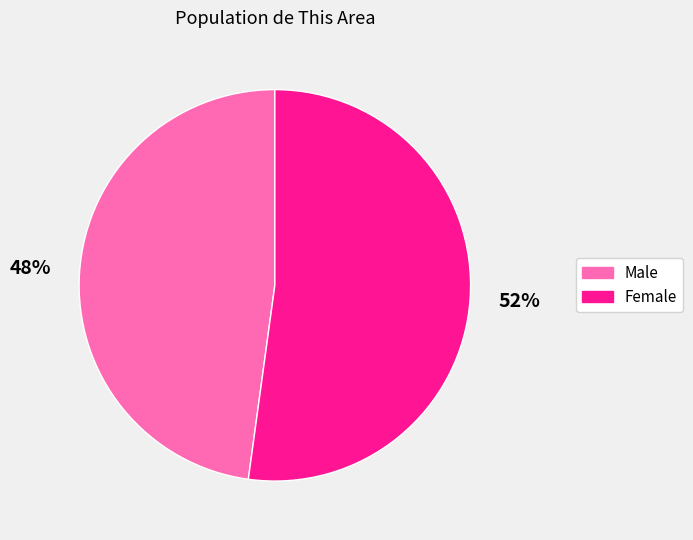

To the nearest percent, what portion does Male represent?

48%